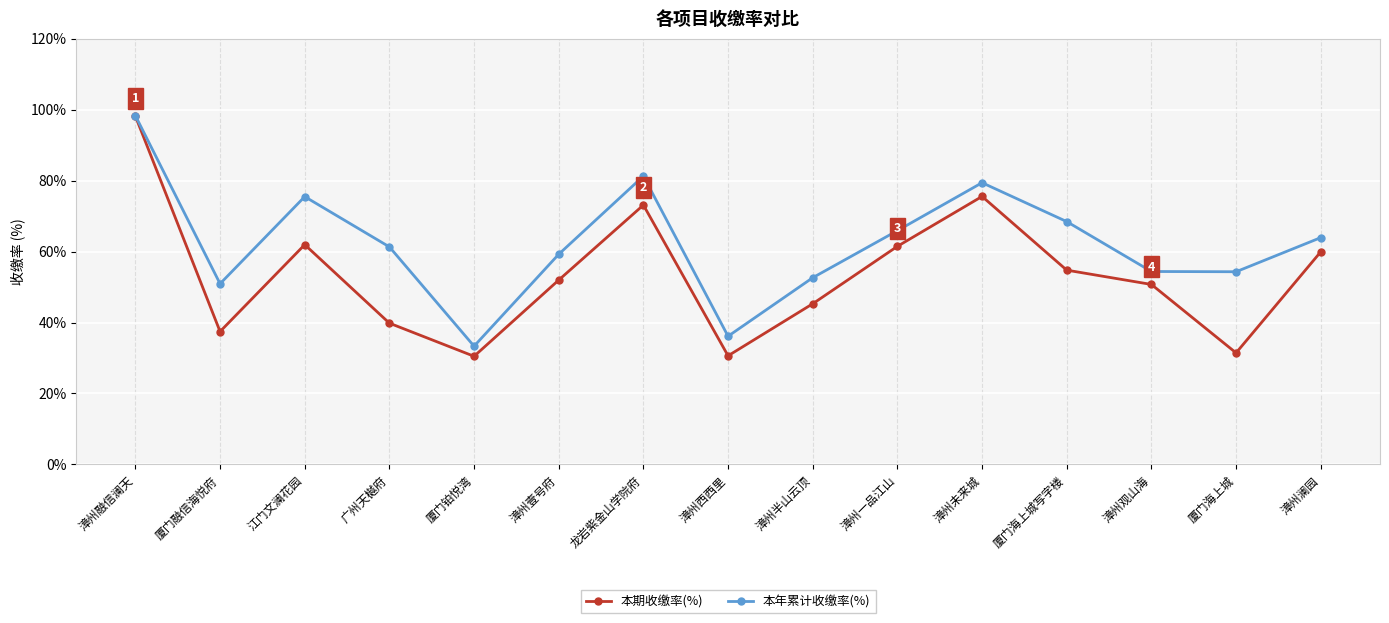

What value does the 本期收缴率(%) series have at 厦门铂悦湾?

30.5